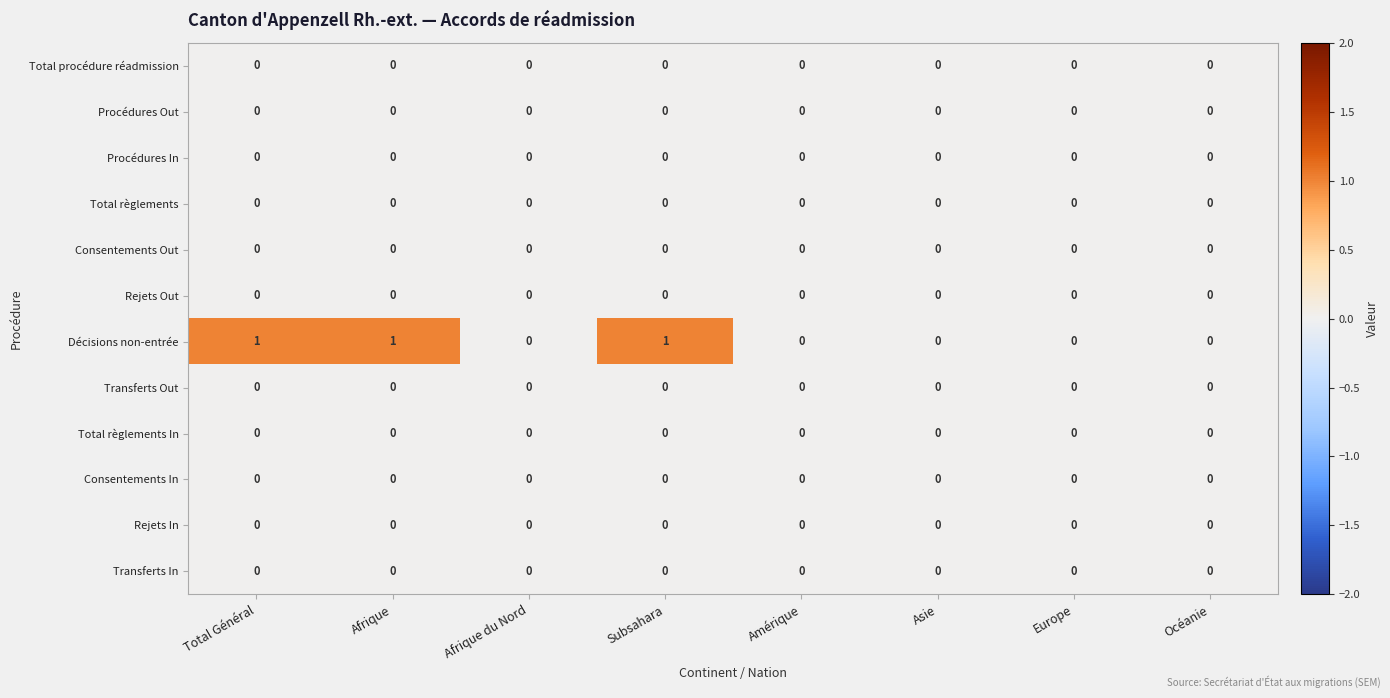

Which series has the largest total across all categories?

Décisions non-entrée